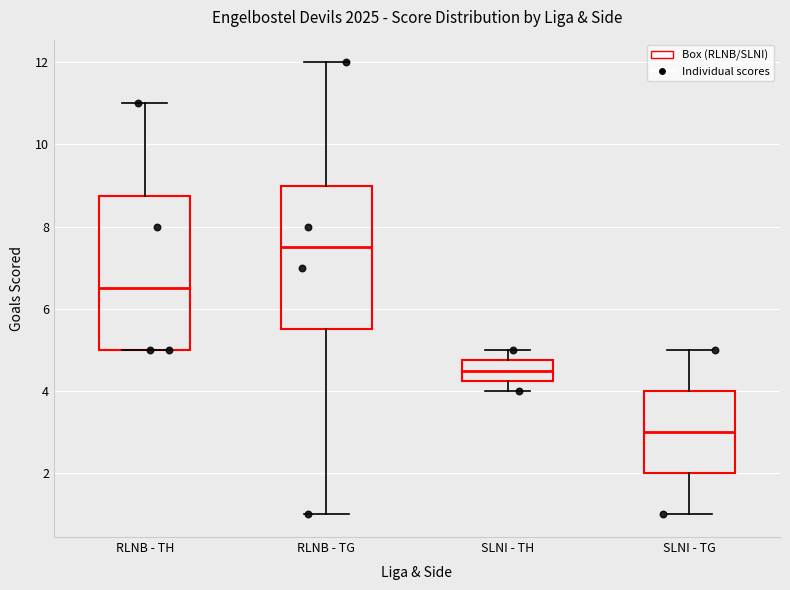

Reading left to right, transcribe this box plot: for each box, give where its median line is, the range the box spans, and where its two whiskers end, as read against the y-axis. The values are not printed on the chart, so give them approximately, as read against the axis.

RLNB - TH: median 6.6, box 5.0 to 8.8, whiskers 5.0 to 11.0
RLNB - TG: median 7.6, box 5.6 to 9.0, whiskers 1.0 to 12.0
SLNI - TH: median 4.6, box 4.2 to 4.8, whiskers 4.0 to 5.0
SLNI - TG: median 3.0, box 2.0 to 4.0, whiskers 1.0 to 5.0